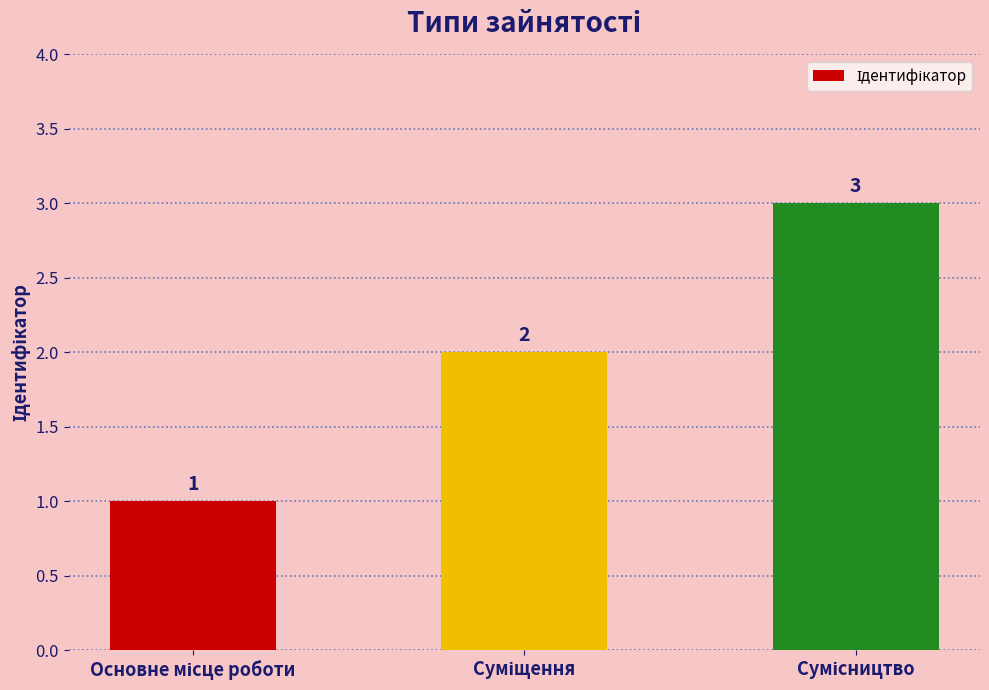

What is the difference between the maximum and second lowest values?

1